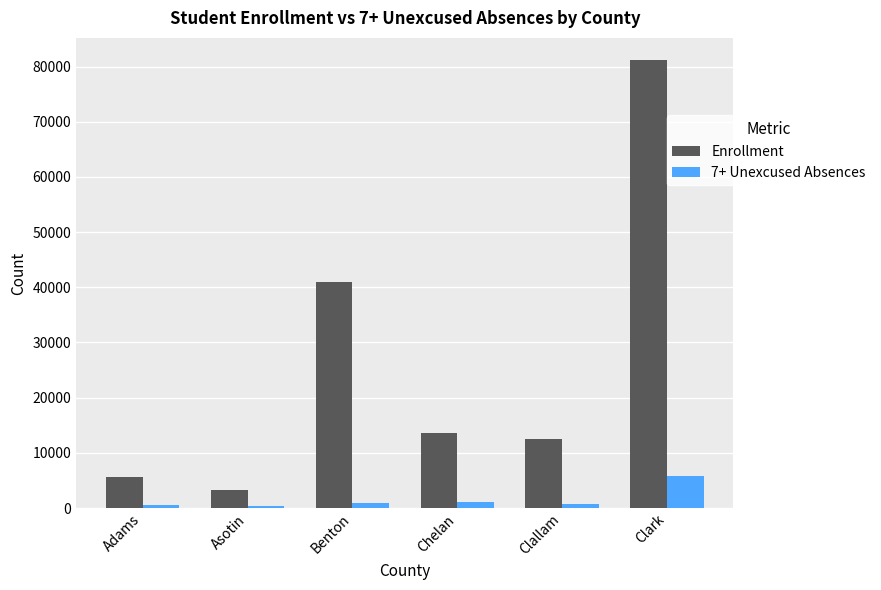

What are all the series names shown in the legend?

Enrollment, 7+ Unexcused Absences